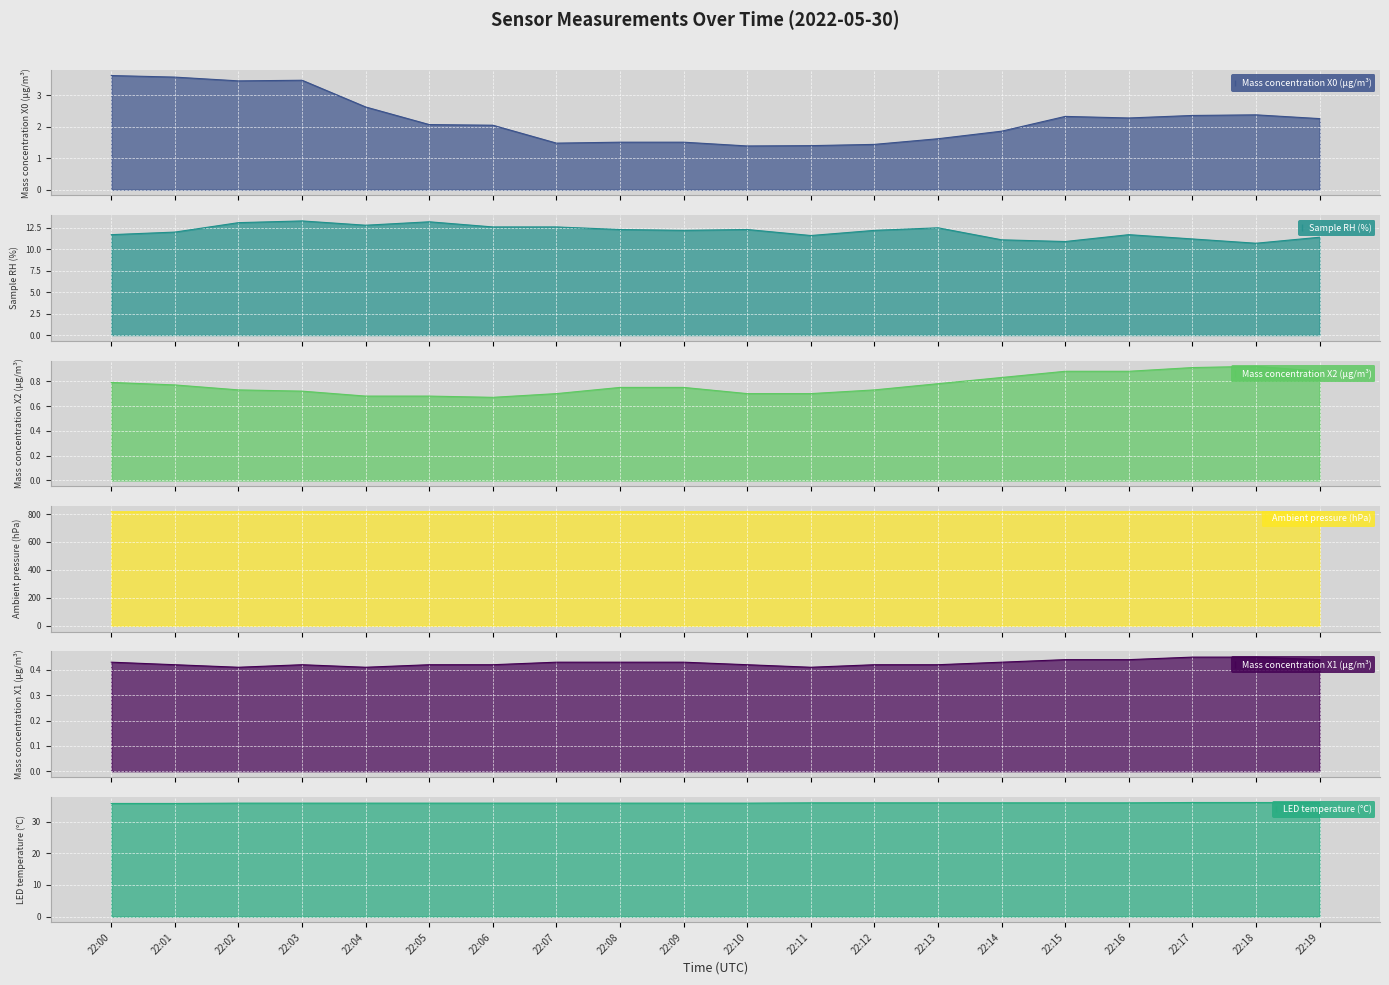

What is the value of the Ambient pressure (hPa) point at the 11th from the left?

816.0